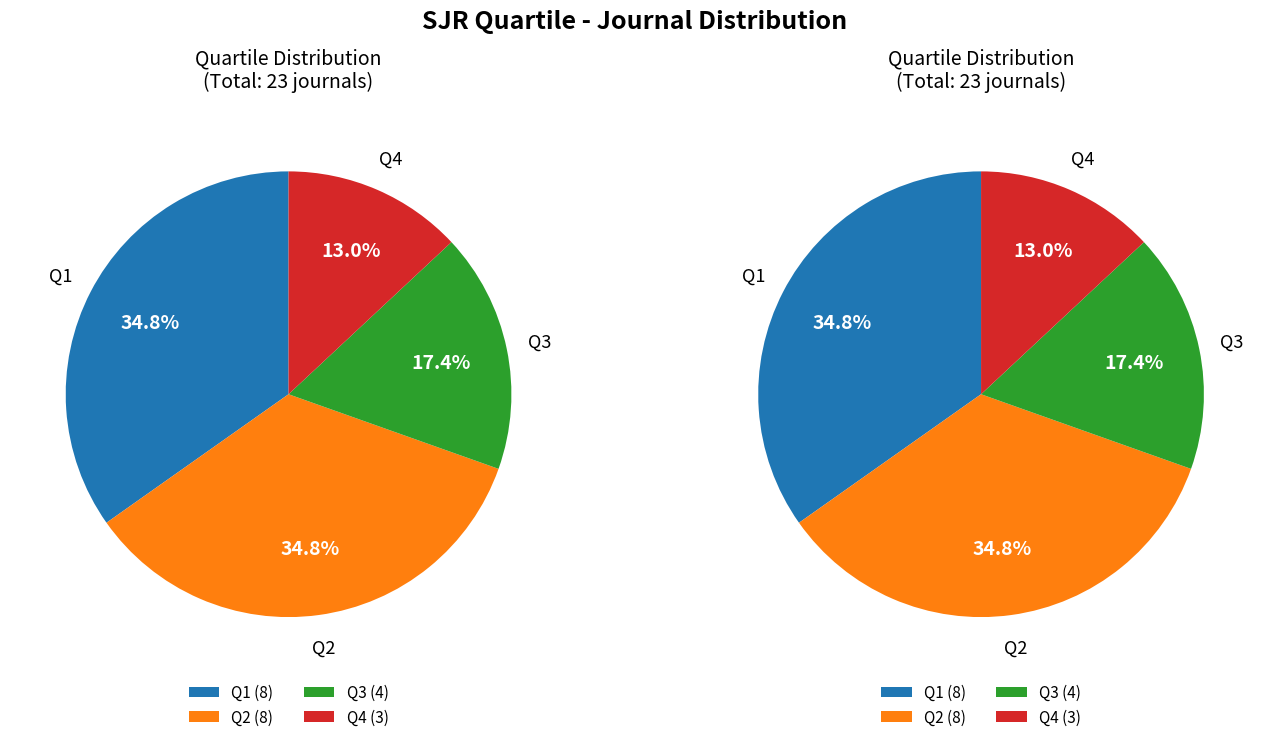

Which has a higher value, Q1 or Q3?

Q1